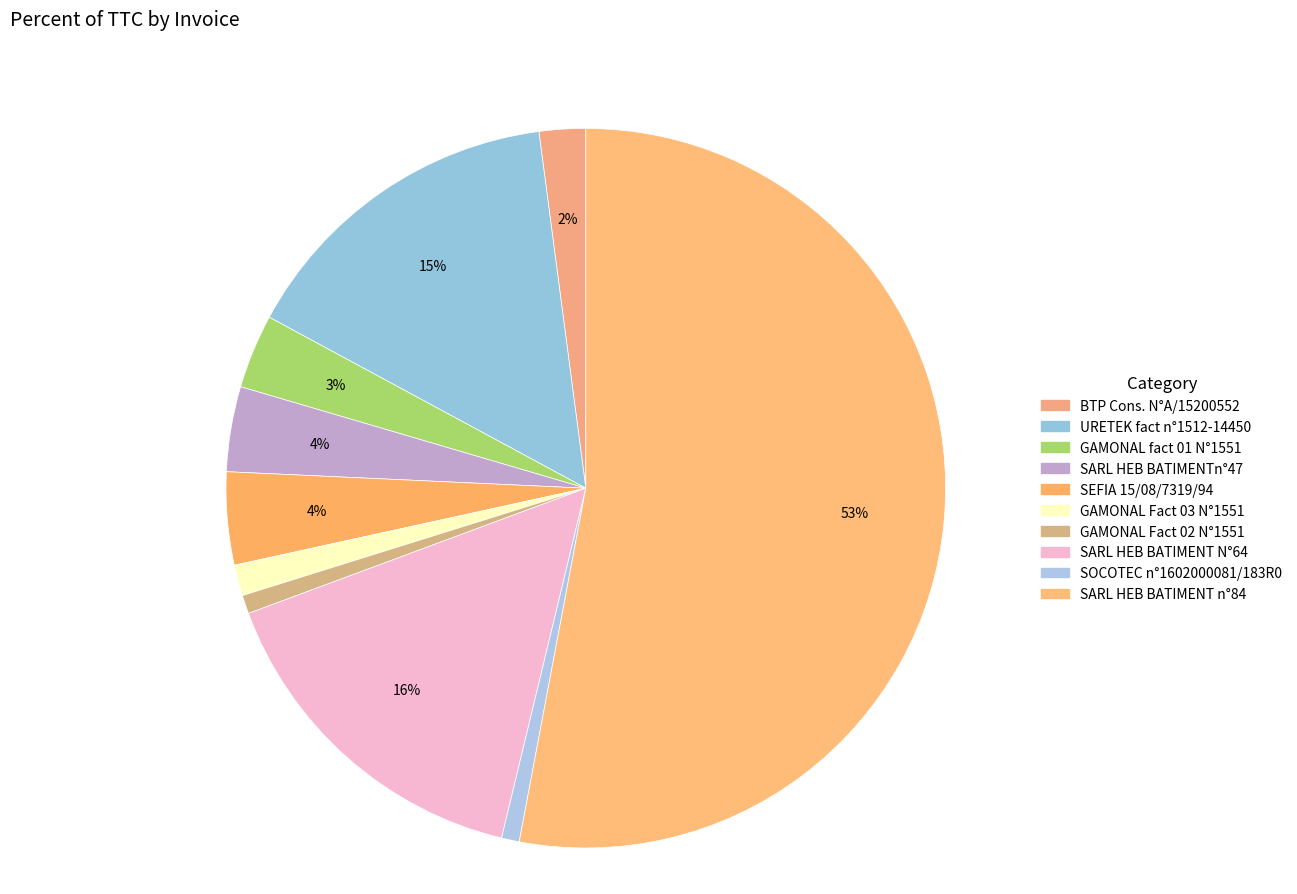

What is the majority slice?

SARL HEB BATIMENT n°84